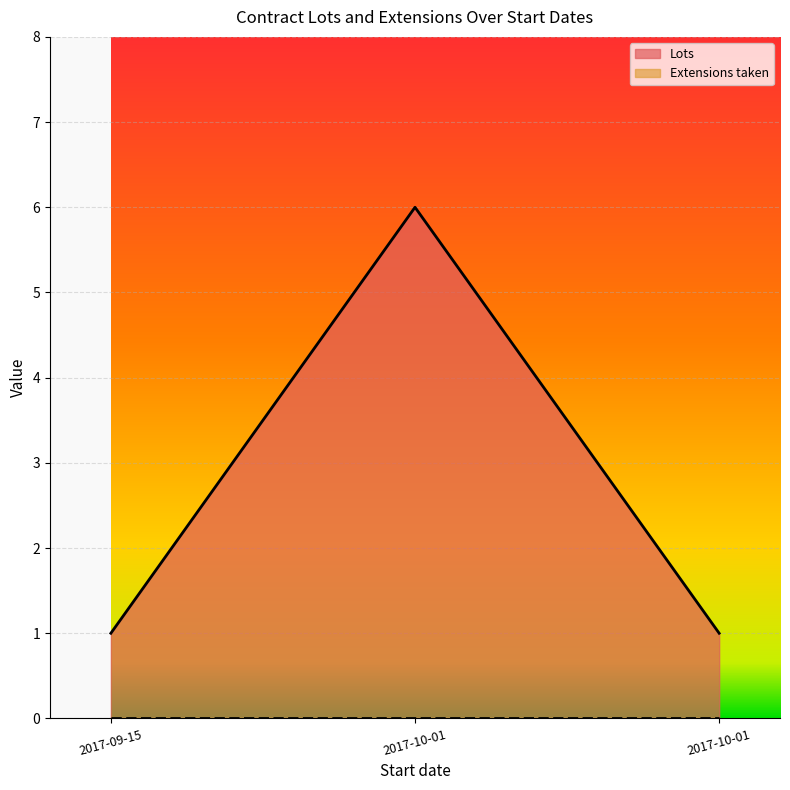

Count the values in the range 1 to 6.

3